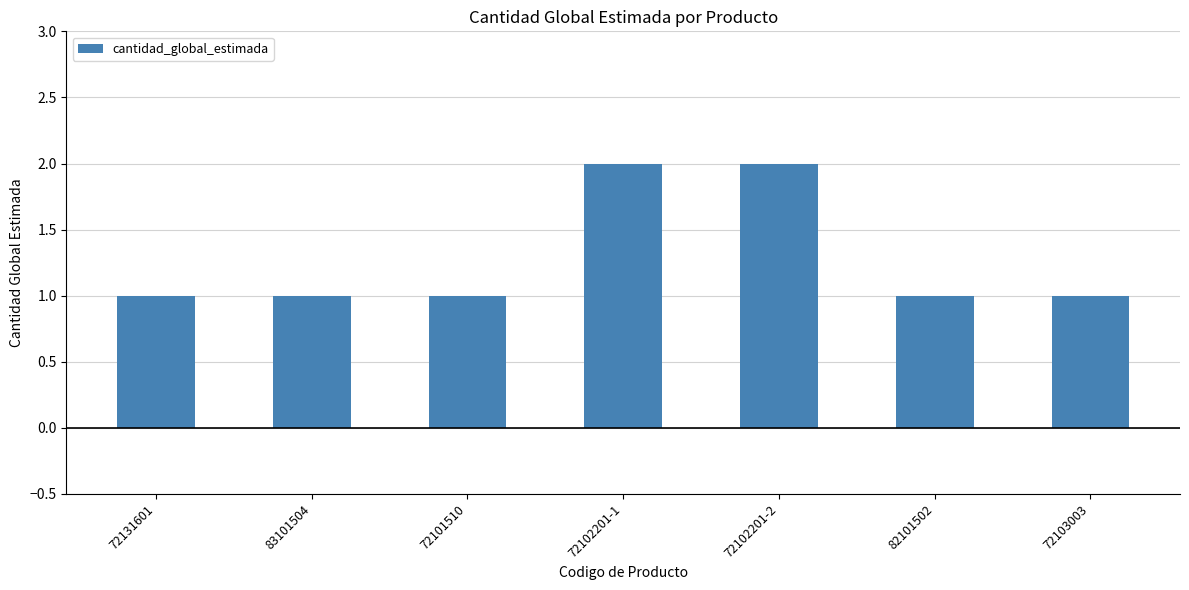

How many series are shown in this chart?

1